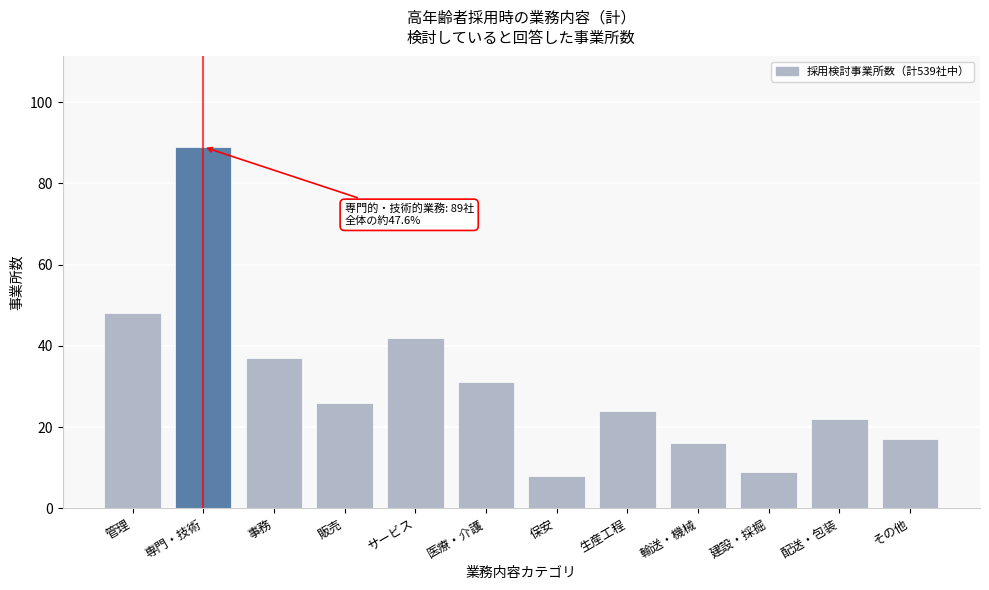

Reading left to right, list all the values displayed in this chart.

48	89	37	26	42	31	8	24	16	9	22	17